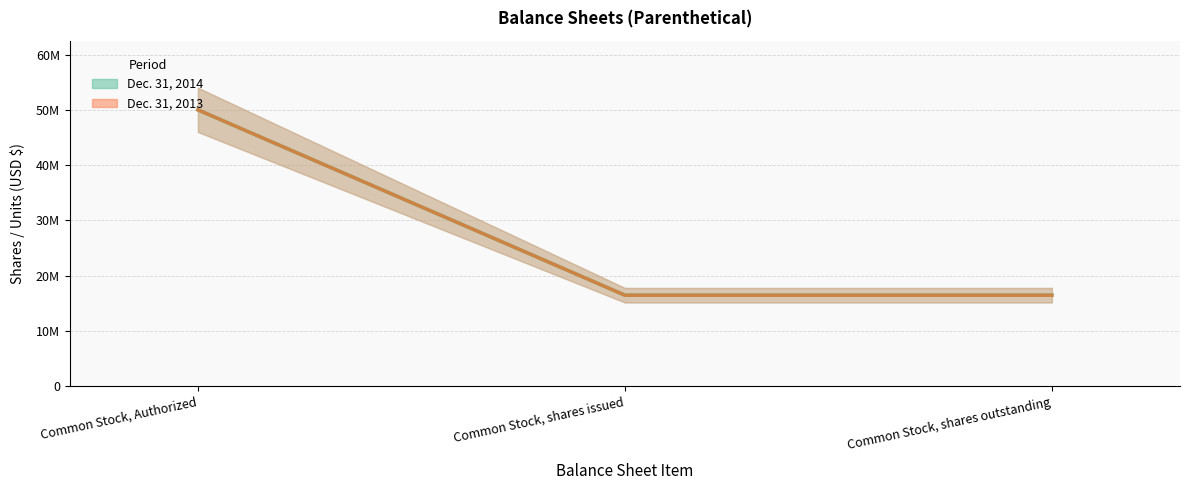

Reading right to left, what are all the values shown in this chart?

Dec. 31, 2014: Common Stock, shares outstanding=16485000	Common Stock, shares issued=16485000	Common Stock, Authorized=50000000
Dec. 31, 2013: Common Stock, shares outstanding=16485000	Common Stock, shares issued=16485000	Common Stock, Authorized=50000000